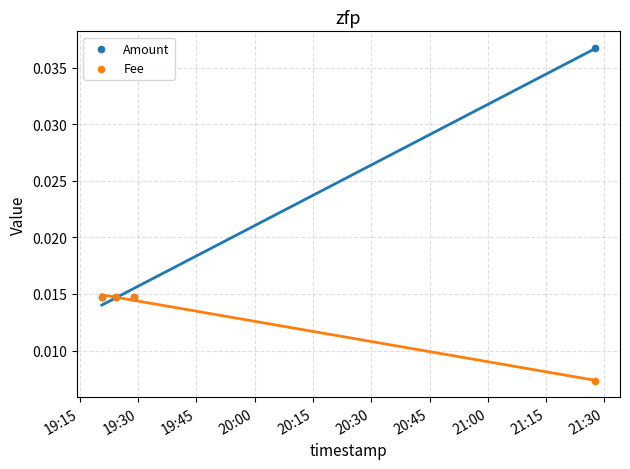

What are all the series names shown in the legend?

Amount, Fee